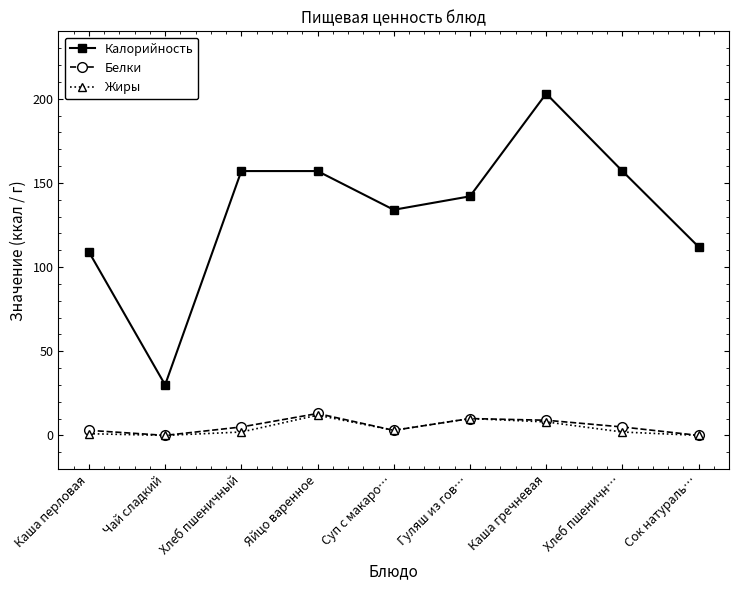

Which series has the largest range (max minus min)?

Калорийность